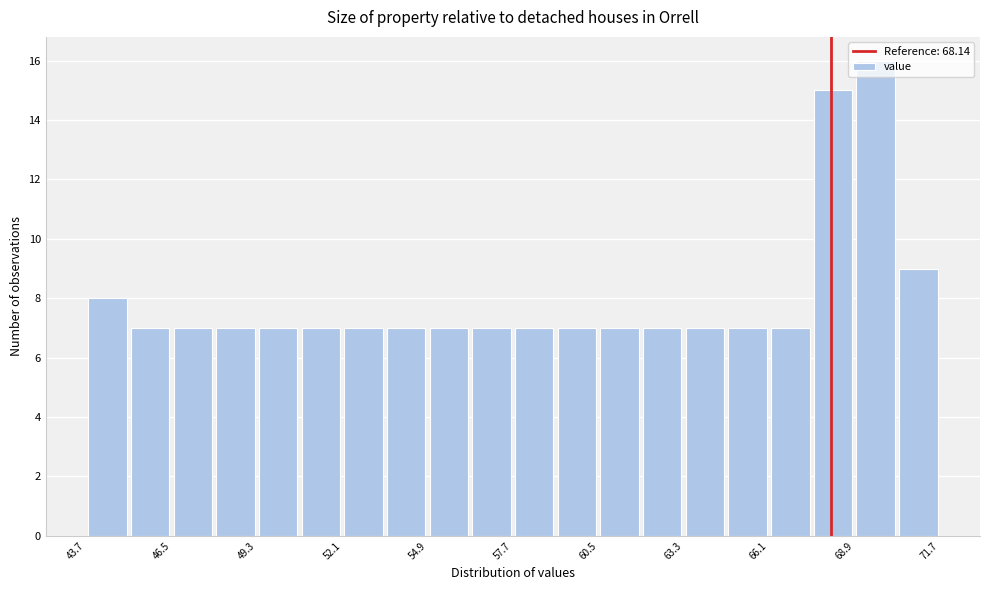

Read against the x-axis, roughly where is the centre of the tallest bar?

69.5